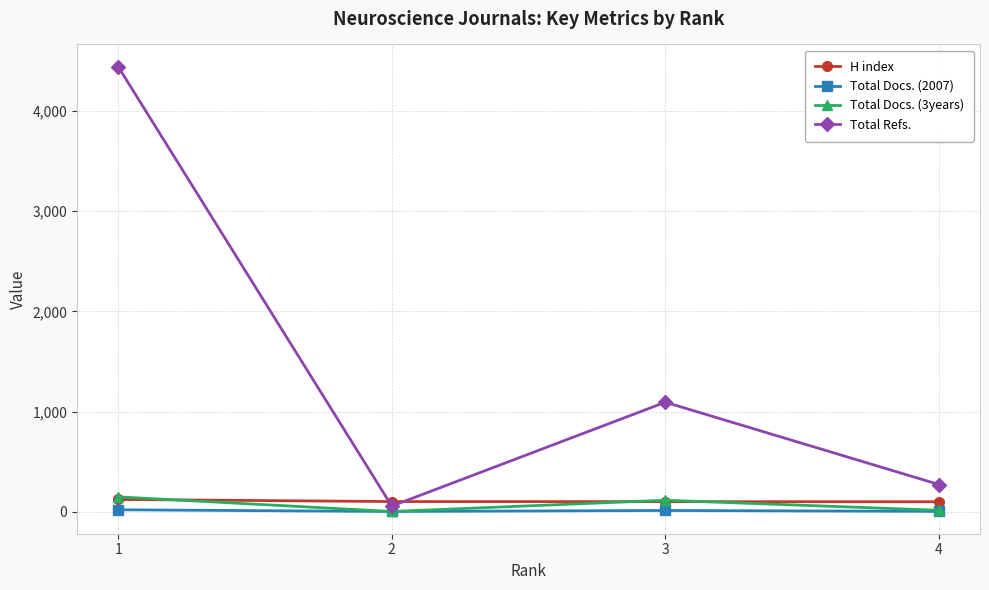

Is the value of Total Refs. at 1 greater than the value of Total Docs. (2007) at 1?

Yes